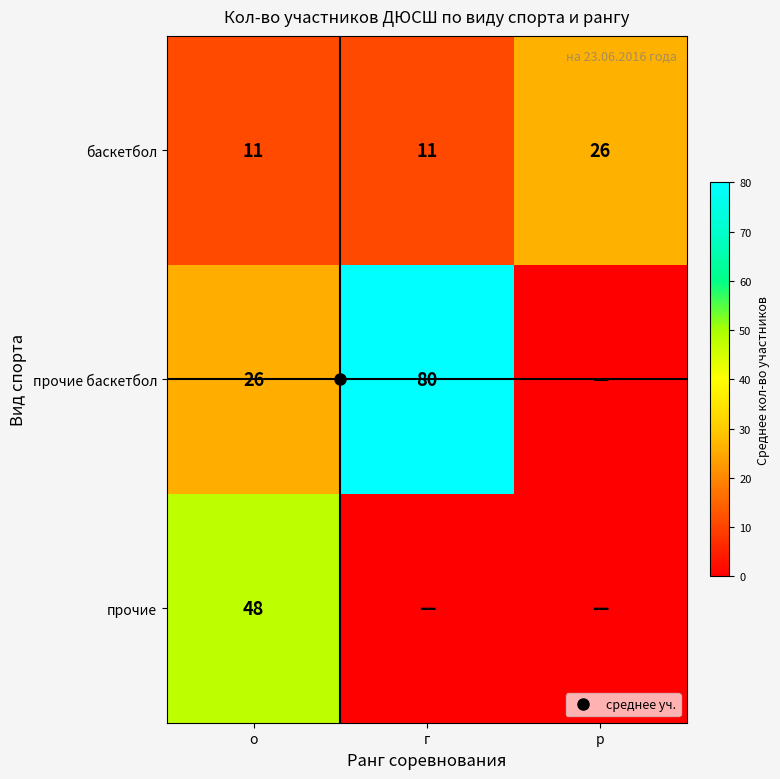

What is the difference between the highest and lowest values at р?

26.0